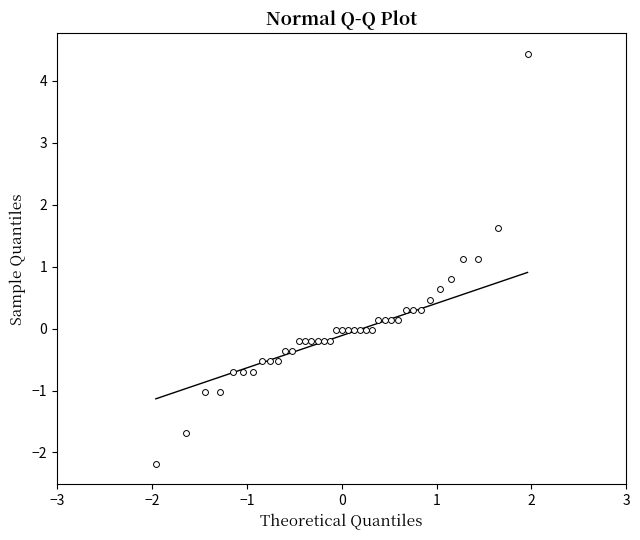

What is the range of Y values (max minus min)?

6.6